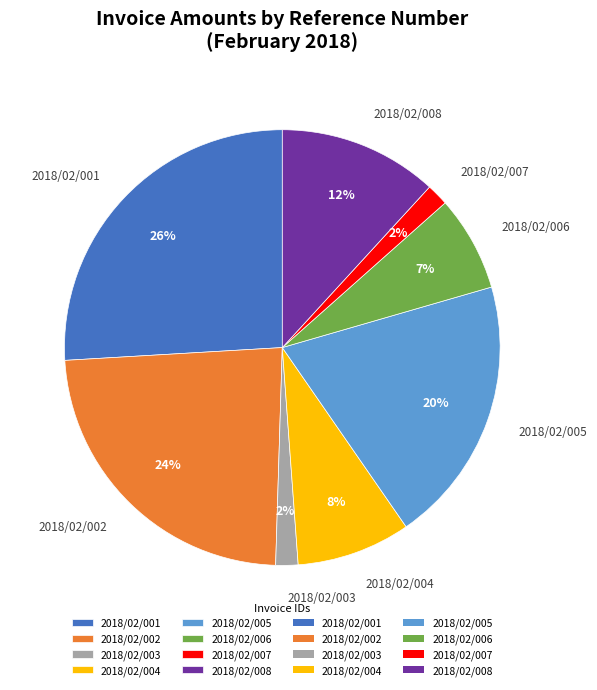

Is the sum of 2018/02/004 and 2018/02/007 greater than half?

No